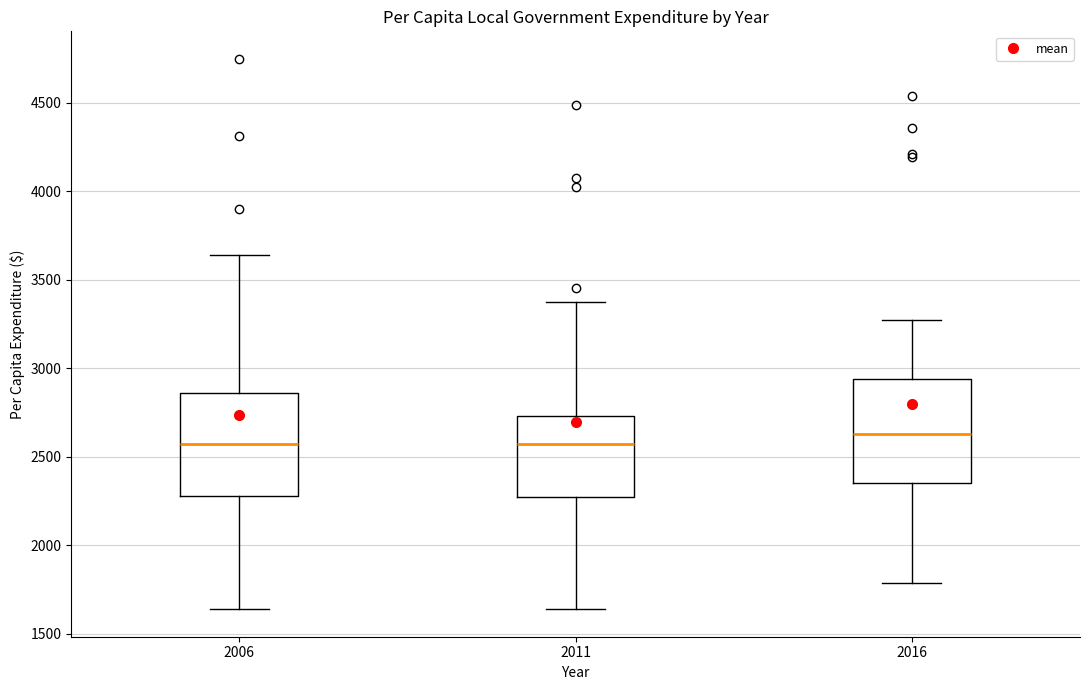

Reading left to right, transcribe this box plot: for each box, give where its median line is, the range the box spans, and where its two whiskers end, as read against the y-axis. The values are not printed on the chart, so give them approximately, as read against the axis.

2006: median 2550, box 2300 to 2850, whiskers 1650 to 3650
2011: median 2550, box 2250 to 2750, whiskers 1650 to 3350
2016: median 2650, box 2350 to 2950, whiskers 1800 to 3250